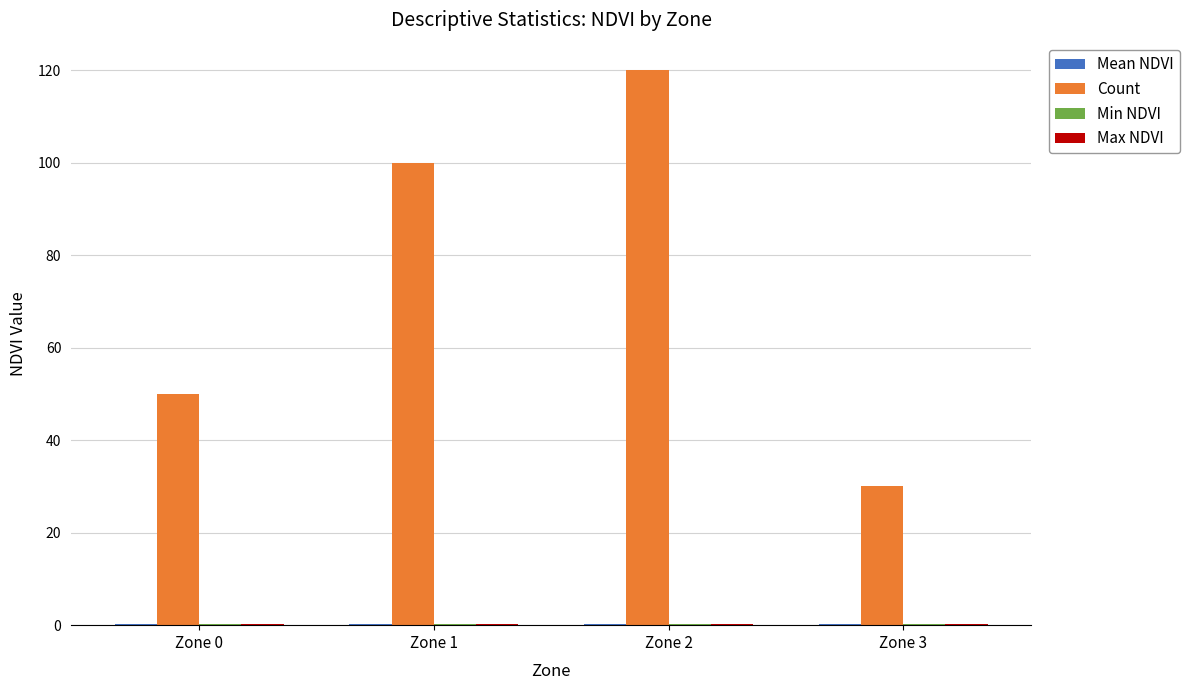

How many series are shown in this chart?

4